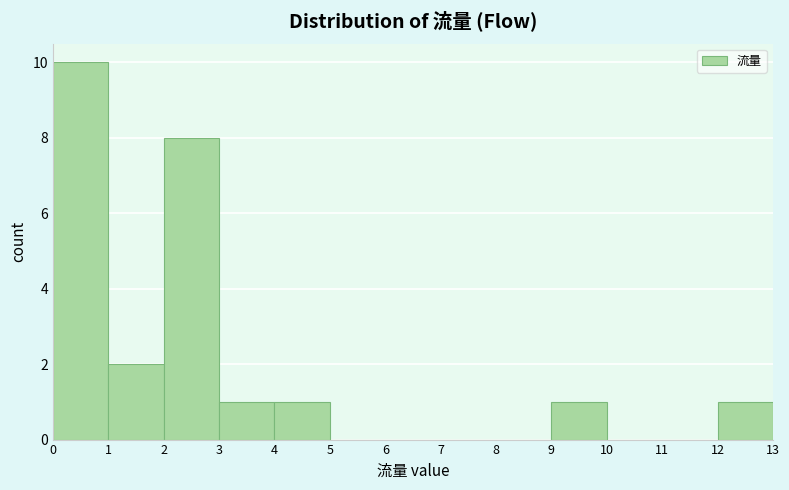

Over which range of the x-axis is the bar tallest?

0 to 1